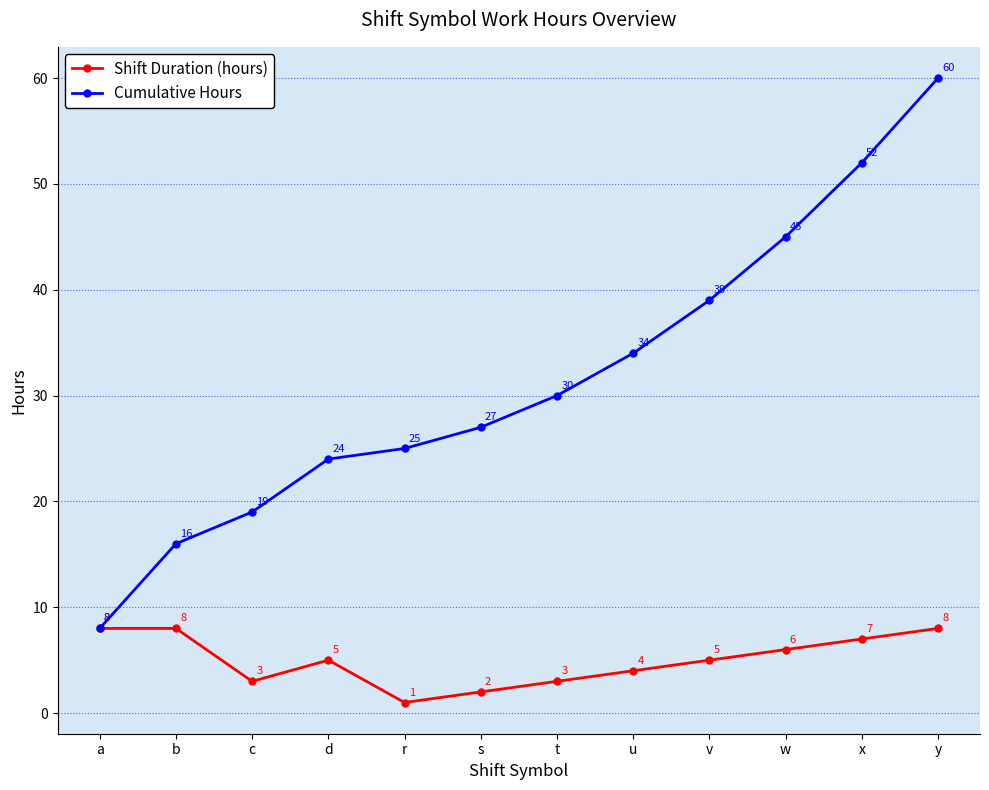

Which series has the largest range (max minus min)?

Cumulative Hours